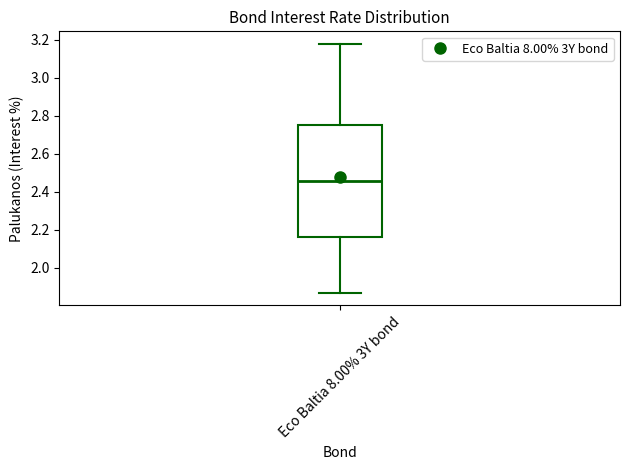

Where does the lower whisker of the box for Eco Baltia 8.00% 3Y bond end on the y-axis? The values are not printed on the chart, so give them approximately, as read against the axis.

1.86